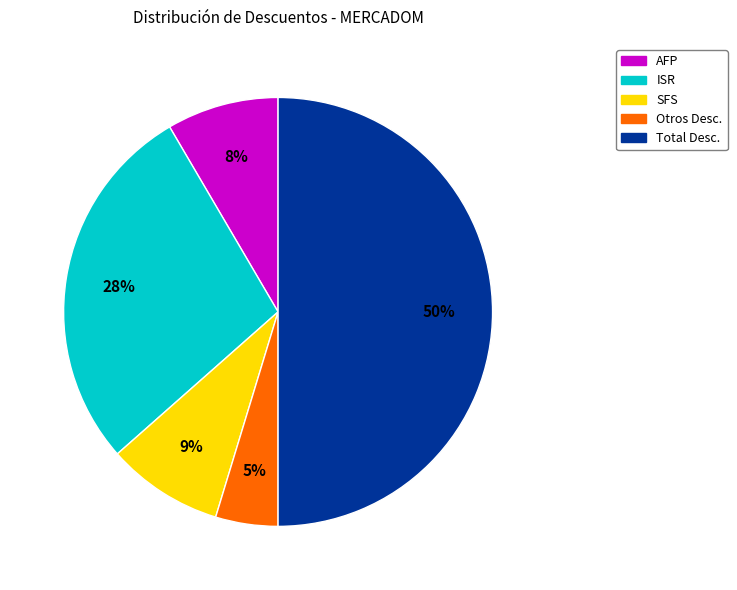

How many segments does this pie chart have?

5